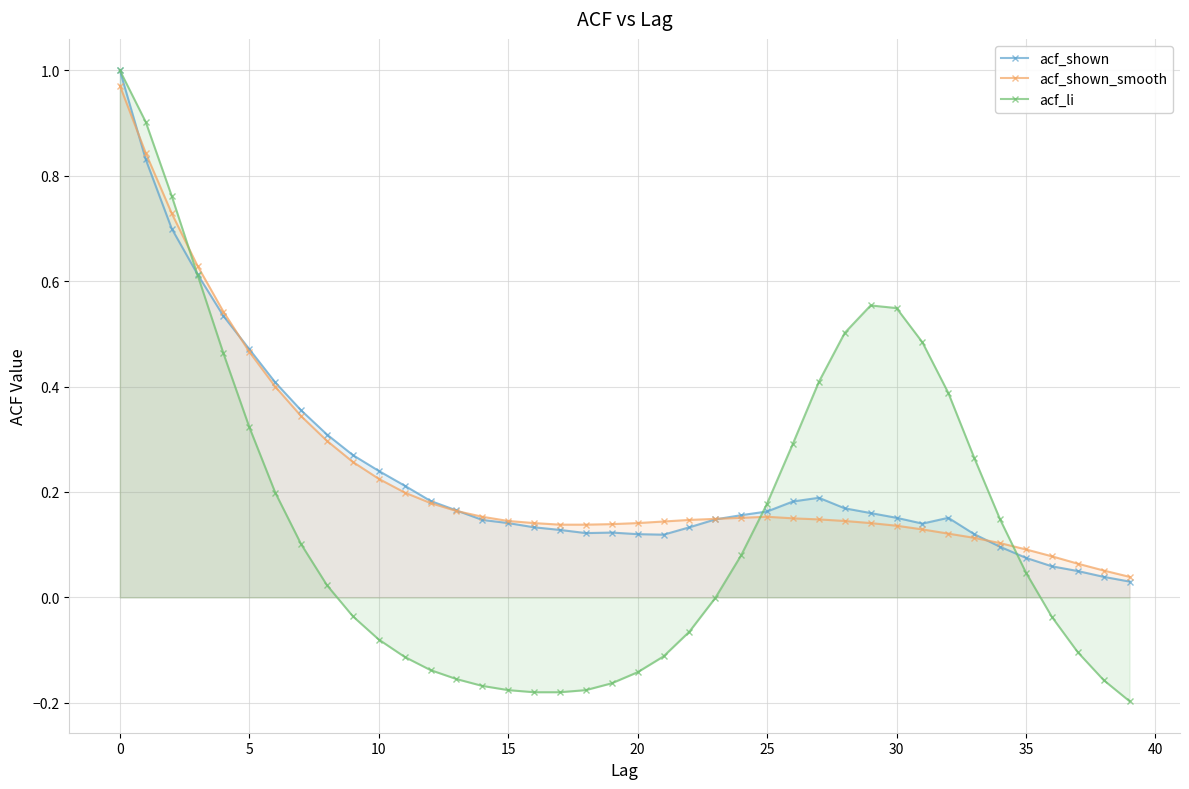

Which series has the widest spread of values?

acf_li